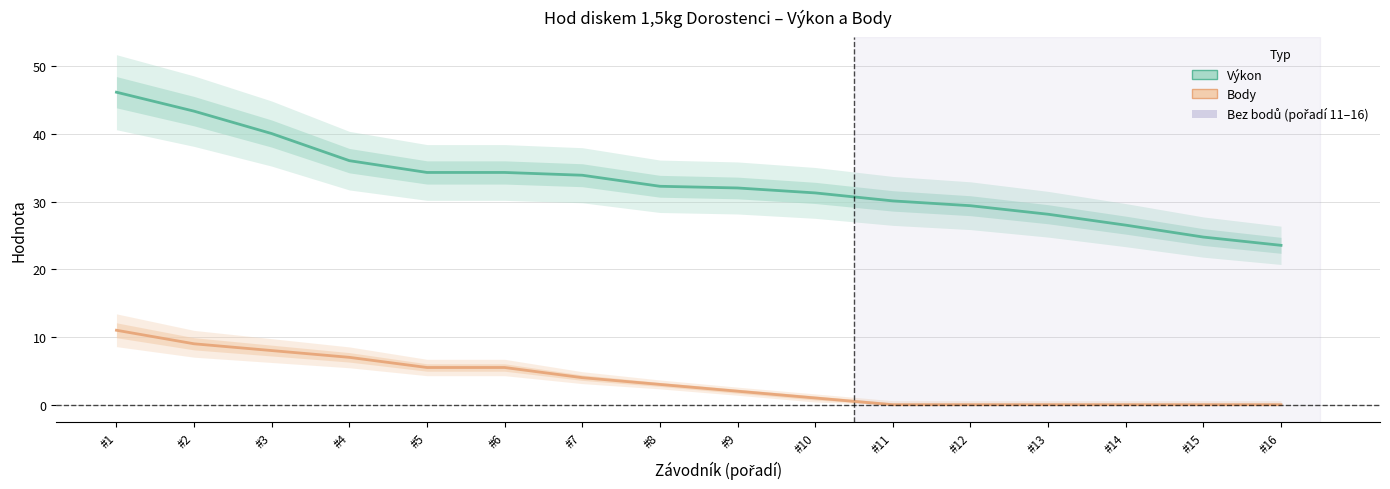

Which label corresponds to the smallest value in the chart?

#11